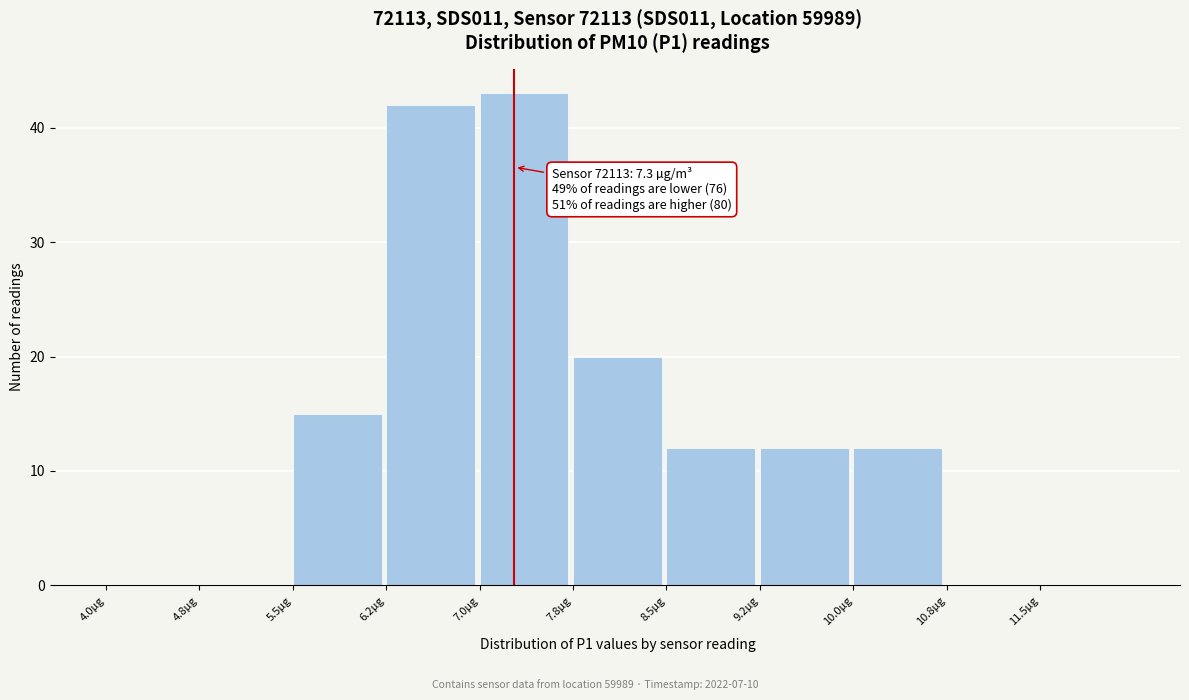

Over which range of the x-axis is the bar tallest?

7.00 to 7.75